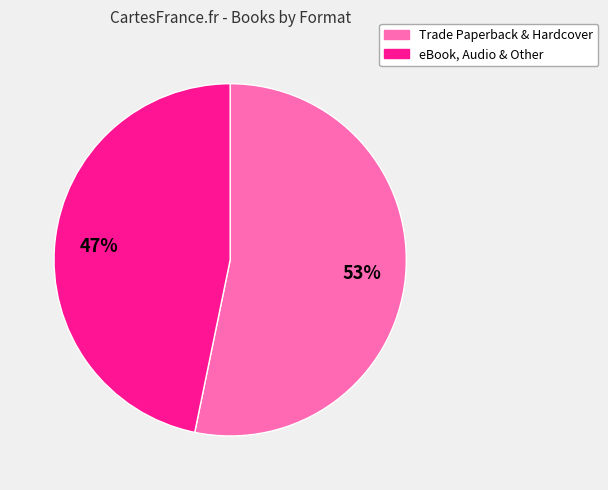

To the nearest percent, what is the average slice percentage?

50%